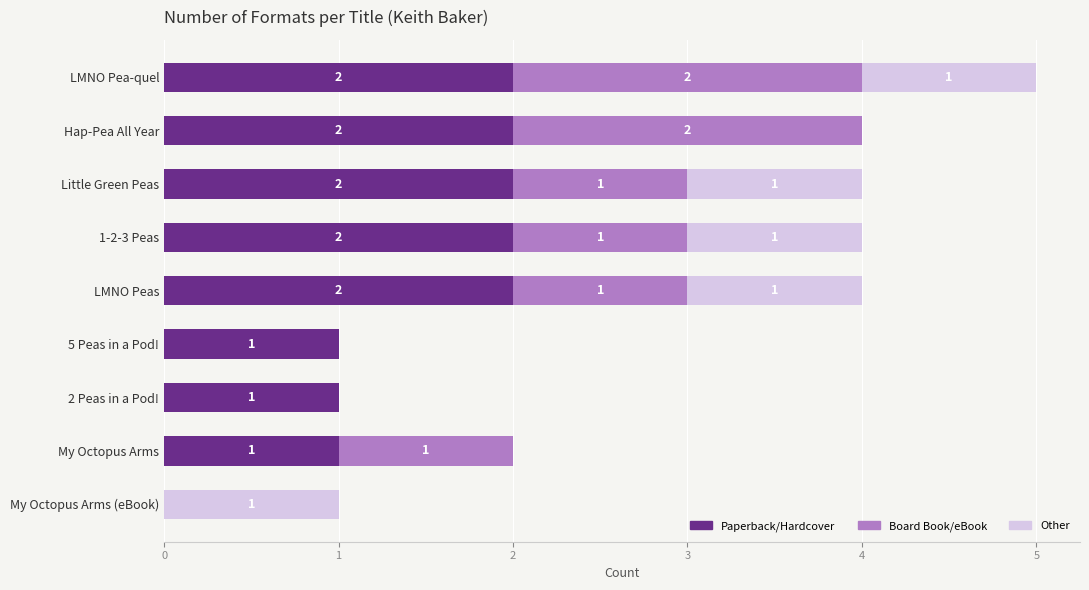

The value of Paperback/Hardcover at My Octopus Arms (eBook) is 0. True or false?

True